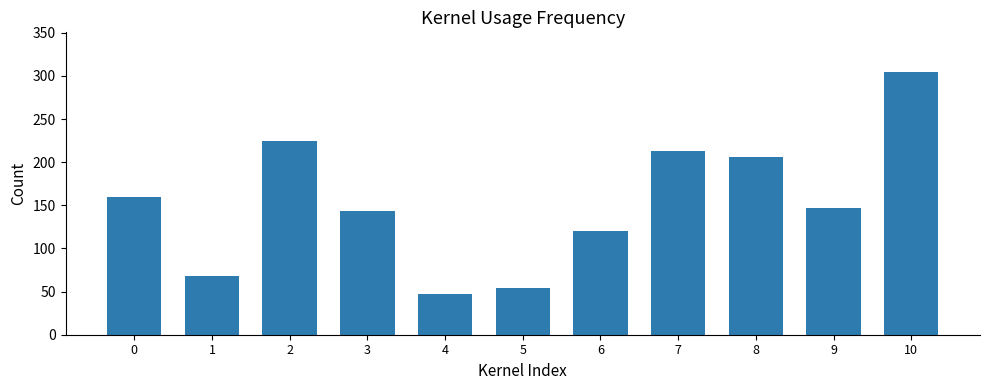

Reading right to left, extract all data points from this chart.

10=304.8	9=146.8	8=206.0	7=212.8	6=119.7	5=54.2	4=47.0	3=143.4	2=224.2	1=67.7	0=160.0